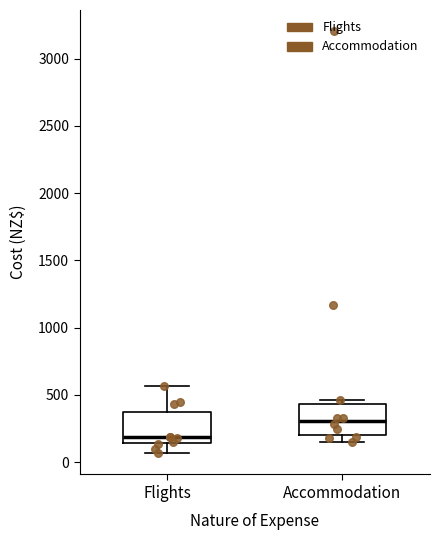

Reading left to right, transcribe this box plot: for each box, give where its median line is, the range the box spans, and where its two whiskers end, as read against the y-axis. The values are not printed on the chart, so give them approximately, as read against the axis.

Flights: median 200, box 150 to 350, whiskers 50 to 550
Accommodation: median 300, box 200 to 450, whiskers 150 to 450 (just above the box's upper edge)